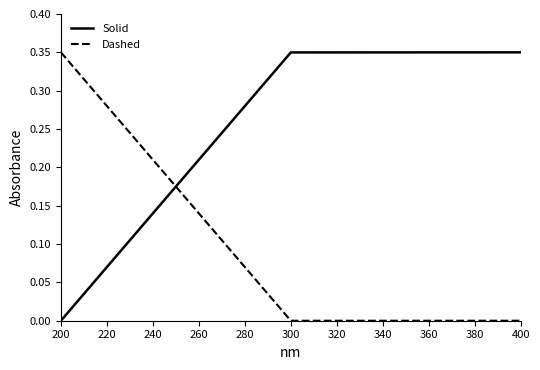

What are all the series names shown in the legend?

Solid, Dashed